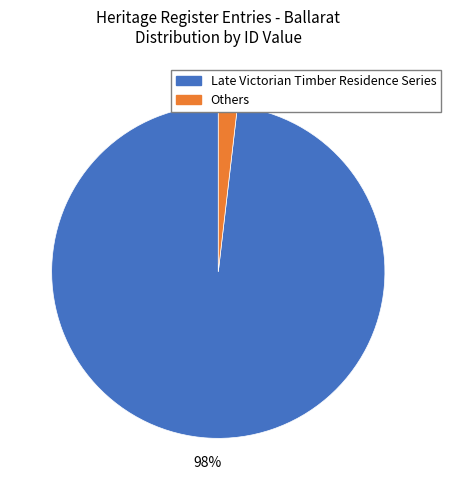

To the nearest percent, what is the combined percentage of Late Victorian Timber Residence Series and Others?

100%